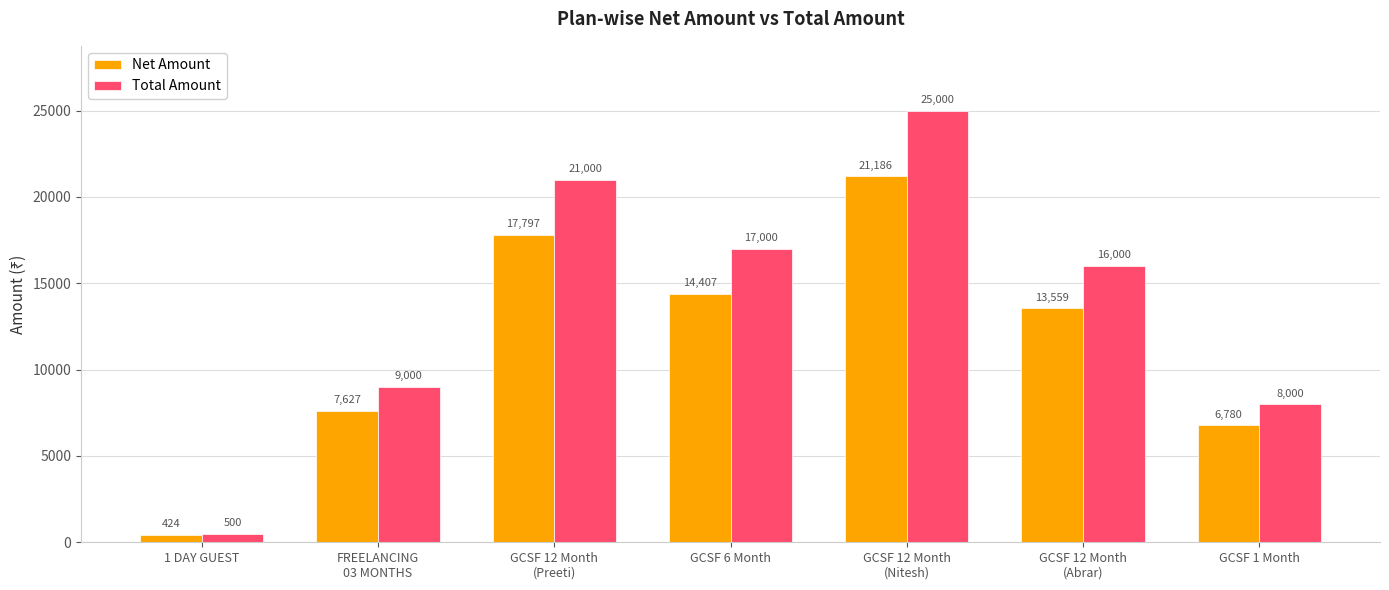

Rank the series by their average value, from highest to lowest.

Total Amount, Net Amount